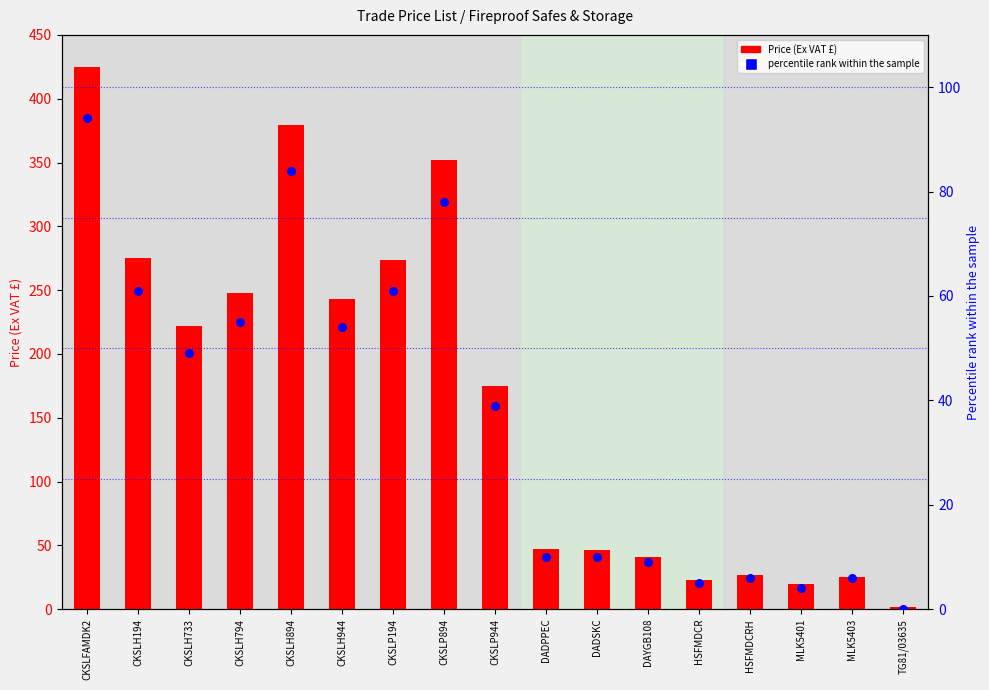

What is the total value across all series at DAYGB108?

50.0